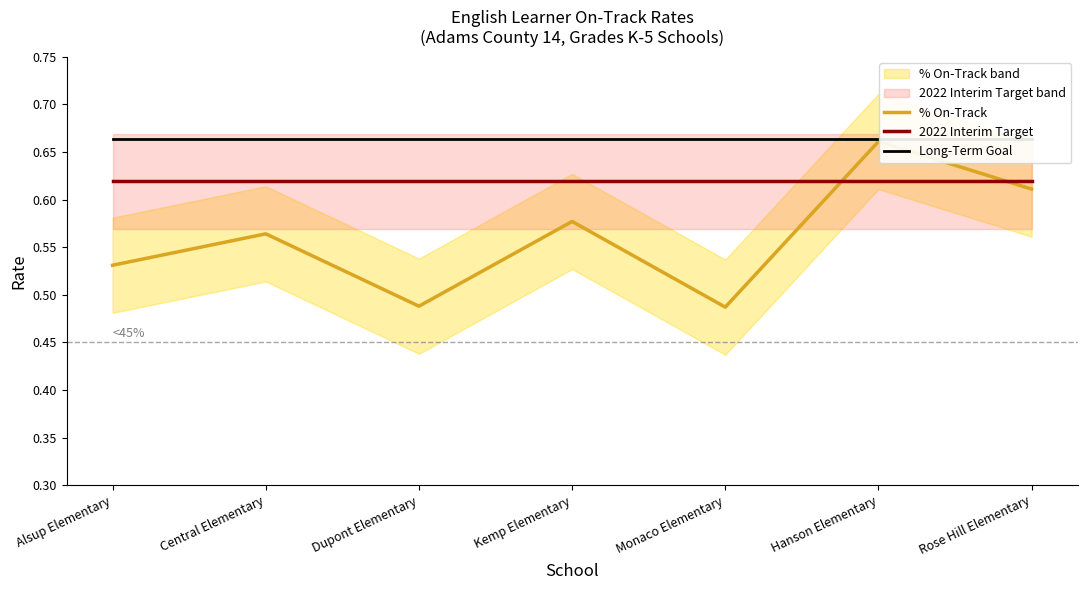

In % On-Track, how many points are higher than both neighbors (excluding endpoints)?

3